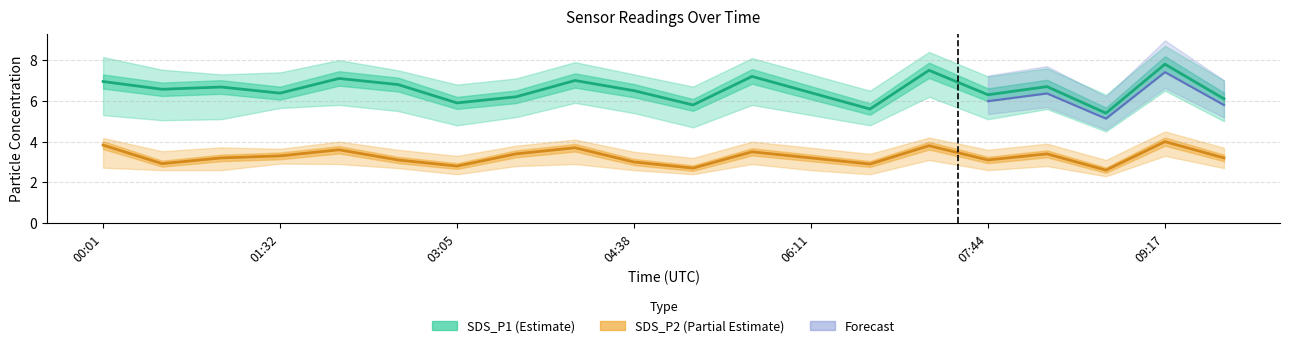

The value of SDS_P2_lower at 00:01 is 4.4. True or false?

False